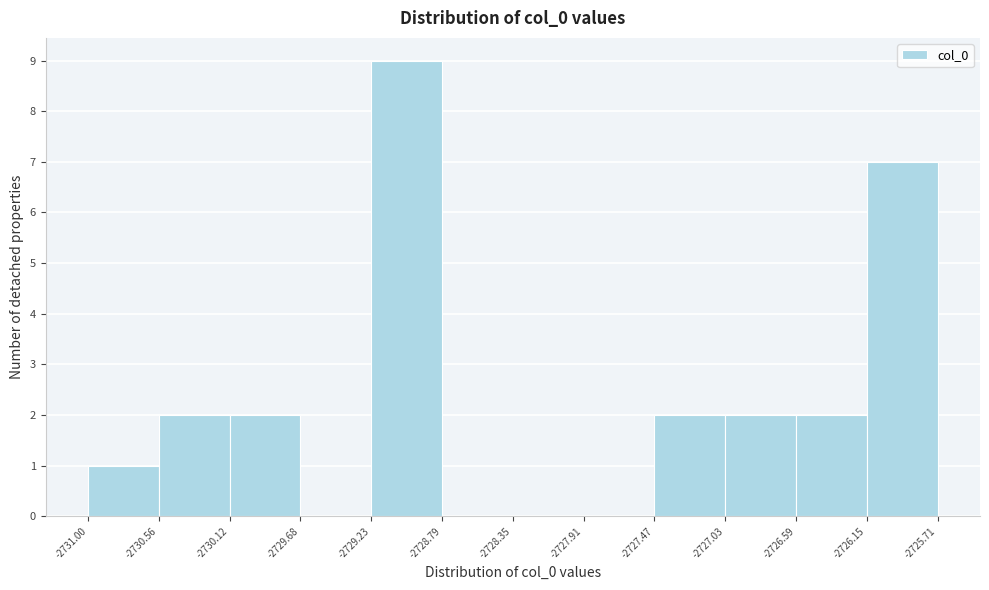

Reading left to right, list every bar in this chart as the range it spans on the x-axis followed by its height. The values are not printed on the chart, so give them approximately, as read against the axis.

-2731.00 to -2730.56: 1
-2730.56 to -2730.12: 2
-2730.12 to -2729.68: 2
-2729.68 to -2729.23: 0
-2729.23 to -2728.79: 9
-2728.79 to -2728.35: 0
-2728.35 to -2727.91: 0
-2727.91 to -2727.47: 0
-2727.47 to -2727.03: 2
-2727.03 to -2726.59: 2
-2726.59 to -2726.15: 2
-2726.15 to -2725.71: 7